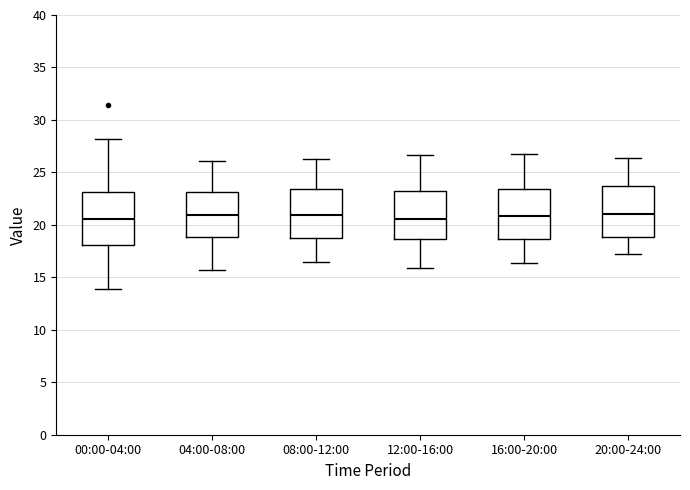

Reading left to right, read every box against the y-axis: the position of its median line, the range the box covers, and the ends of its whiskers. The values are not printed on the chart, so give them approximately, as read against the axis.

00:00-04:00: median 20.5, box 18.0 to 23.0, whiskers 14.0 to 28.0
04:00-08:00: median 21.0, box 19.0 to 23.0, whiskers 15.5 to 26.0
08:00-12:00: median 21.0, box 19.0 to 23.5, whiskers 16.5 to 26.5
12:00-16:00: median 20.5, box 18.5 to 23.0, whiskers 16.0 to 26.5
16:00-20:00: median 21.0, box 18.5 to 23.5, whiskers 16.5 to 27.0
20:00-24:00: median 21.0, box 19.0 to 23.5, whiskers 17.0 to 26.5